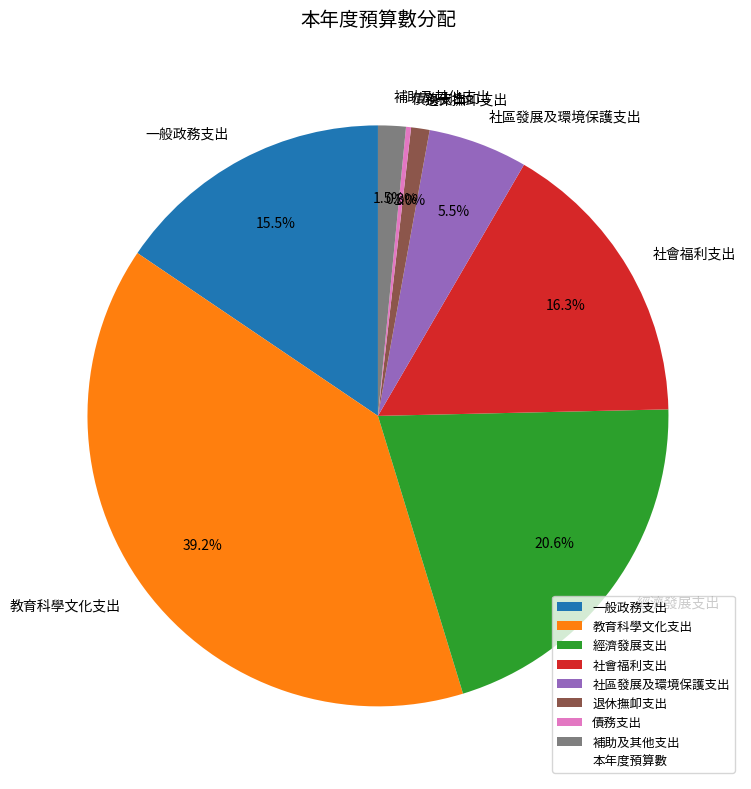

What is the largest slice in the pie chart?

教育科學文化支出